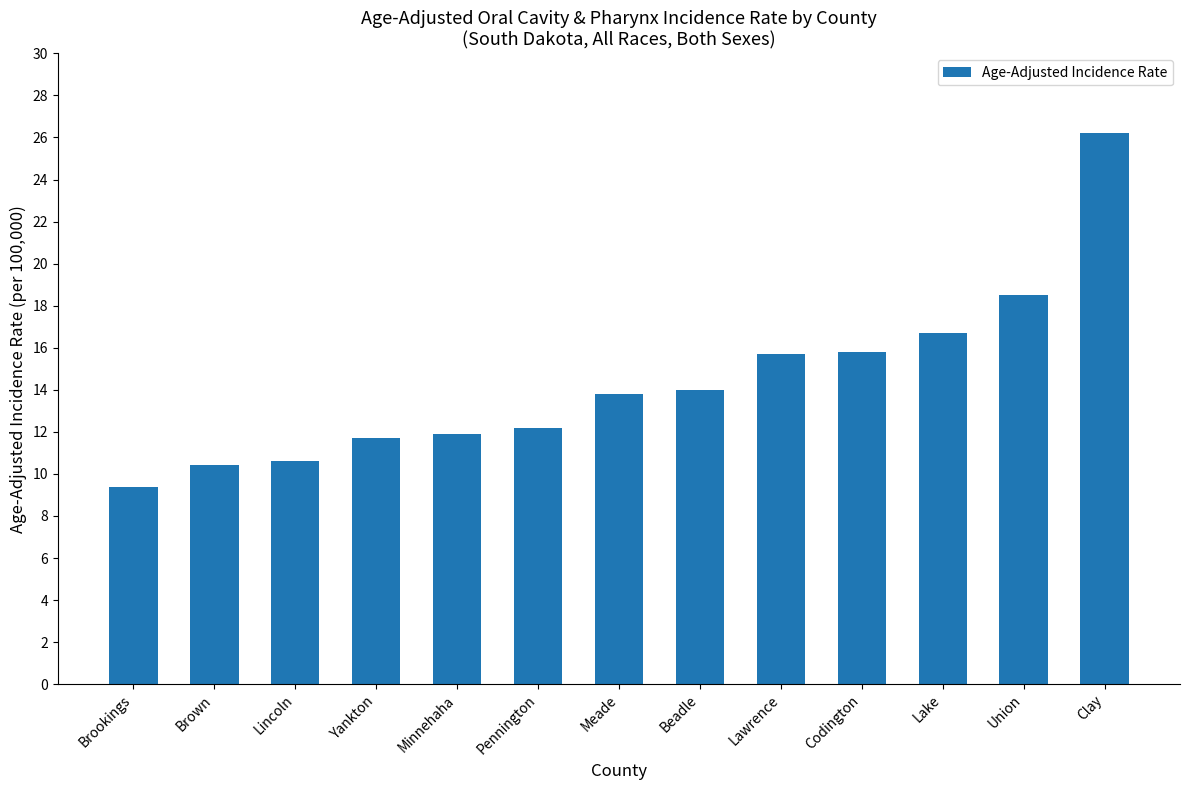

Which category has the highest value across all series?

Clay